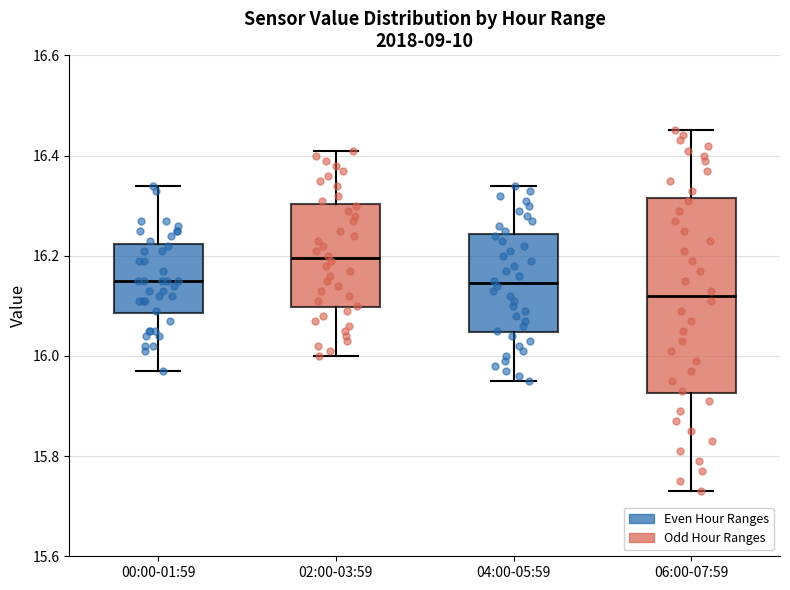

Reading left to right, read every box against the y-axis: the position of its median line, the range the box covers, and the ends of its whiskers. The values are not printed on the chart, so give them approximately, as read against the axis.

00:00-01:59: median 16.16, box 16.08 to 16.22, whiskers 15.98 to 16.34
02:00-03:59: median 16.20, box 16.10 to 16.30, whiskers 16.00 to 16.42
04:00-05:59: median 16.14, box 16.04 to 16.24, whiskers 15.96 to 16.34
06:00-07:59: median 16.12, box 15.92 to 16.32, whiskers 15.74 to 16.46